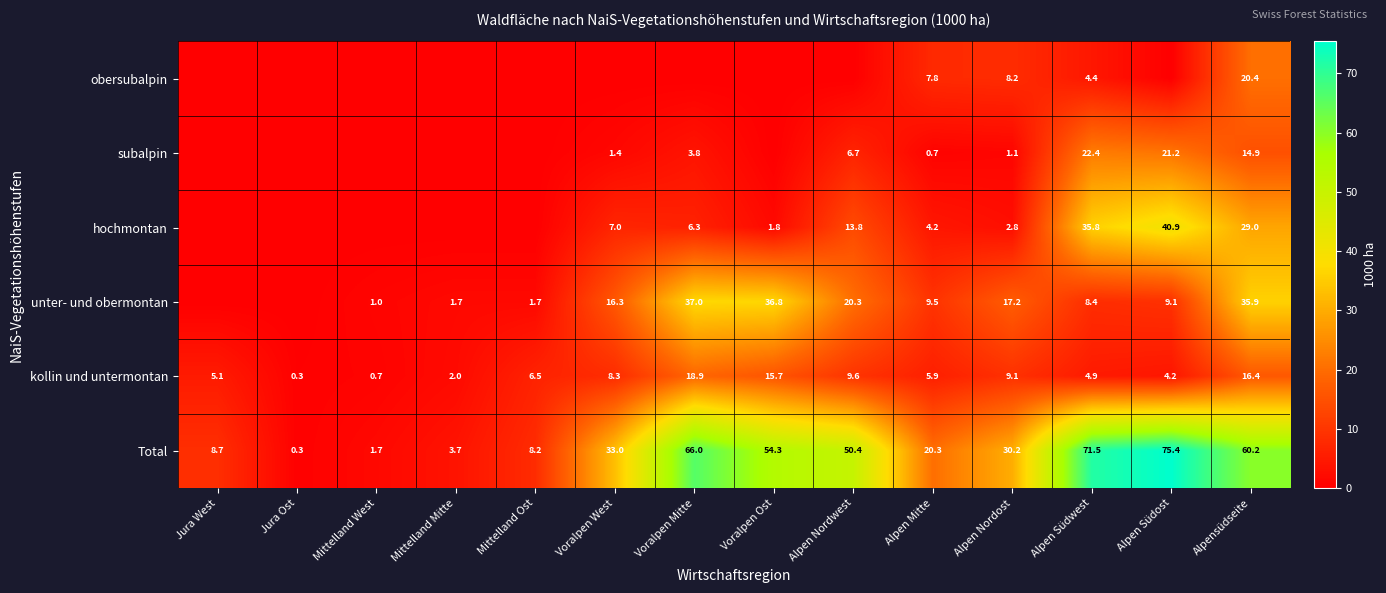

The kollin und untermontan series shows 1.3 at Mittelland Mitte. True or false?

False